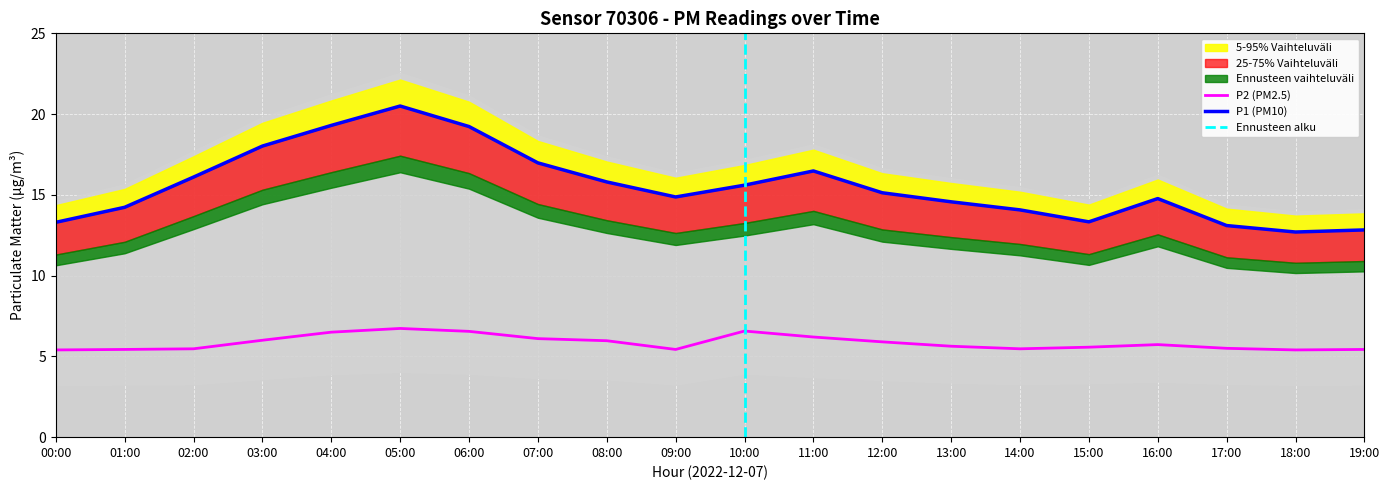

Rank the series by their average value, from highest to lowest.

P1, P2